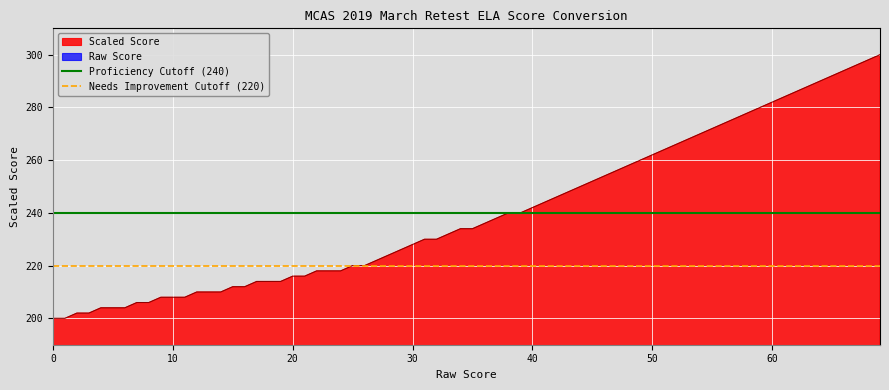

What is the highest value of the Scaled Score series?

300